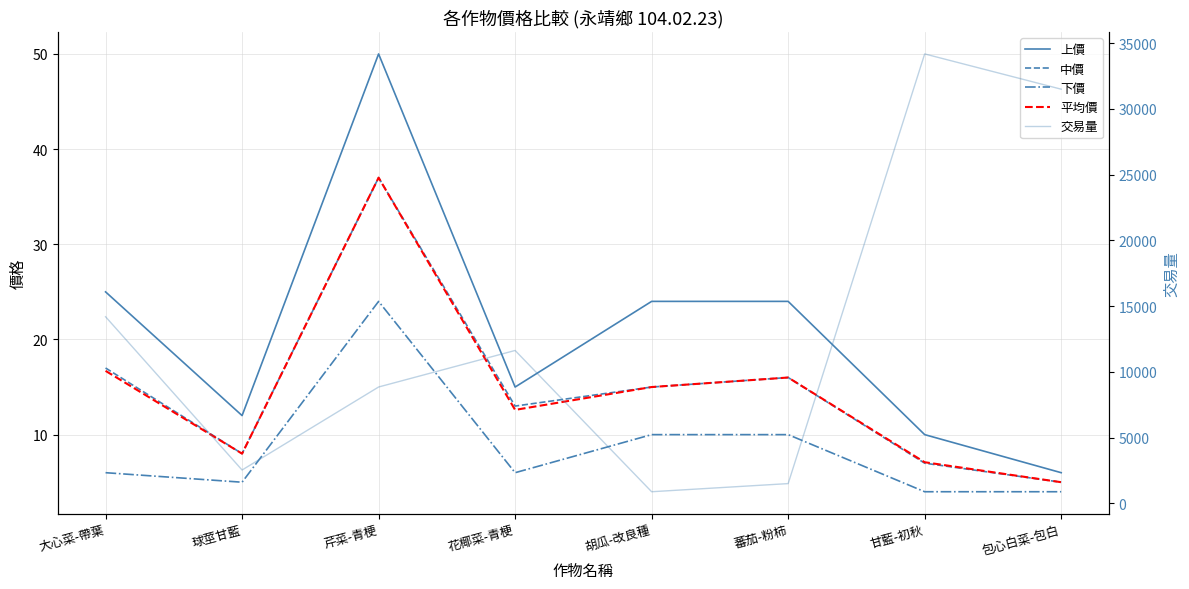

True or false: 中價 and 下價 cross at least once.

False